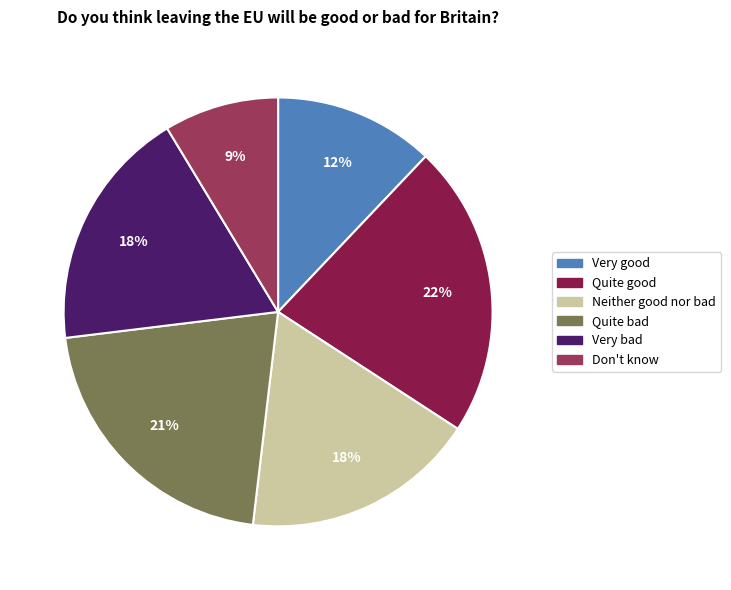

What percentage is the Very good slice, to the nearest percent?

12%